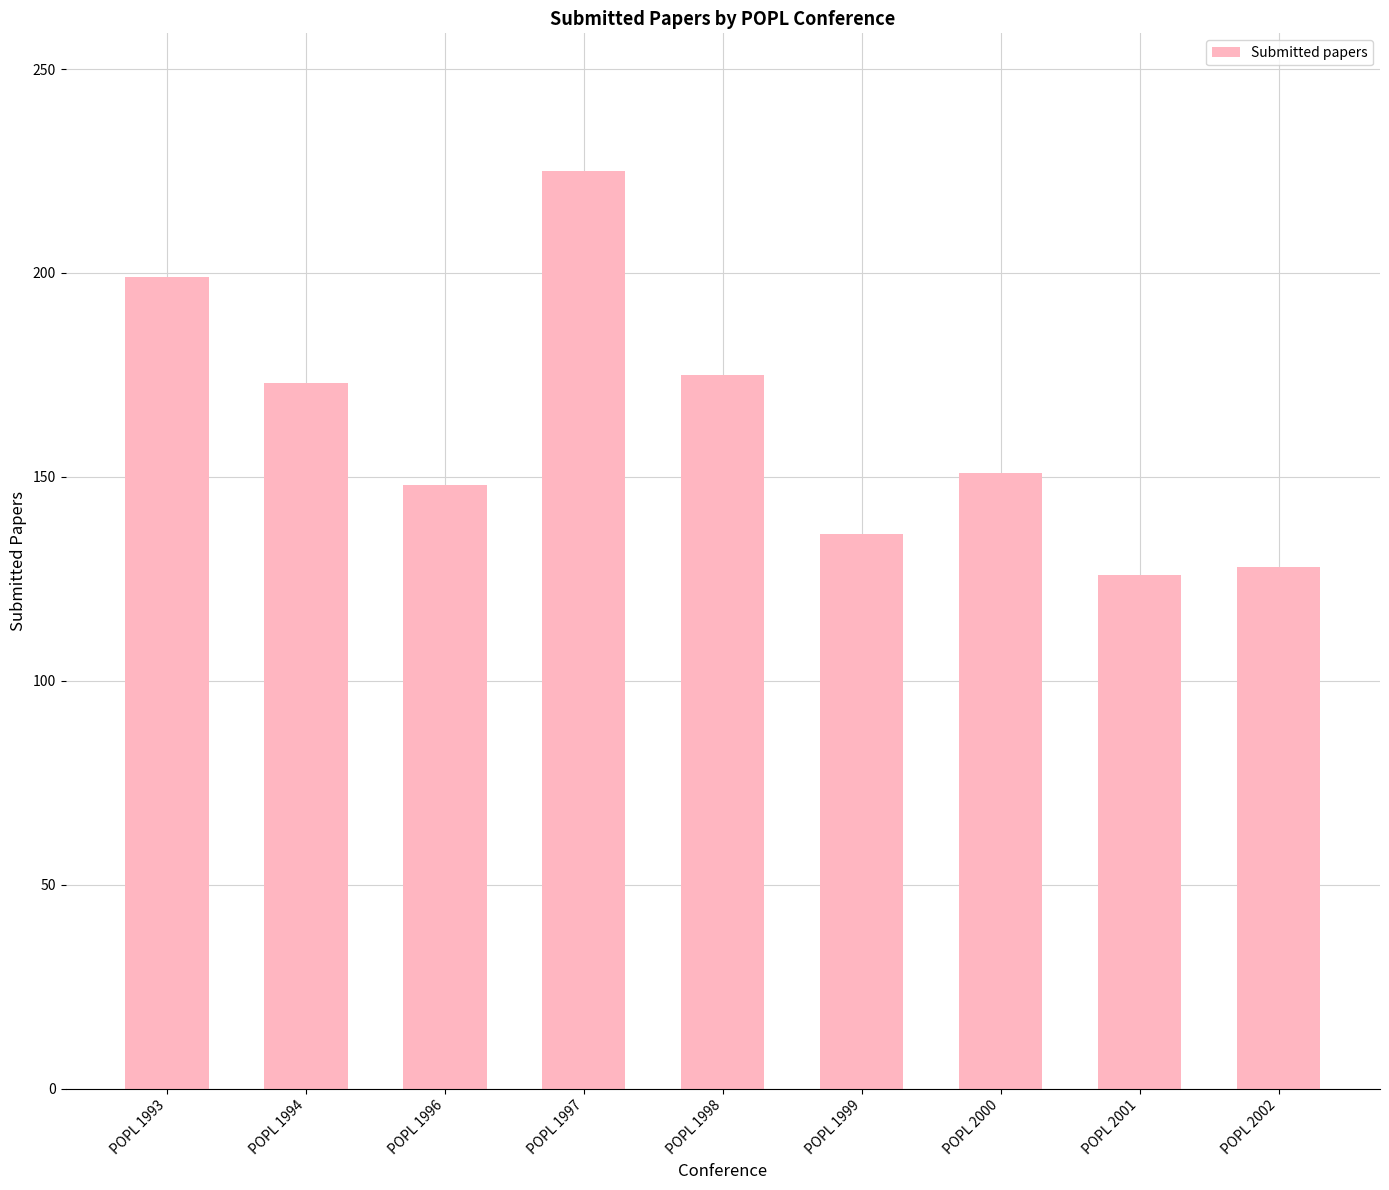

What is the average value?

162